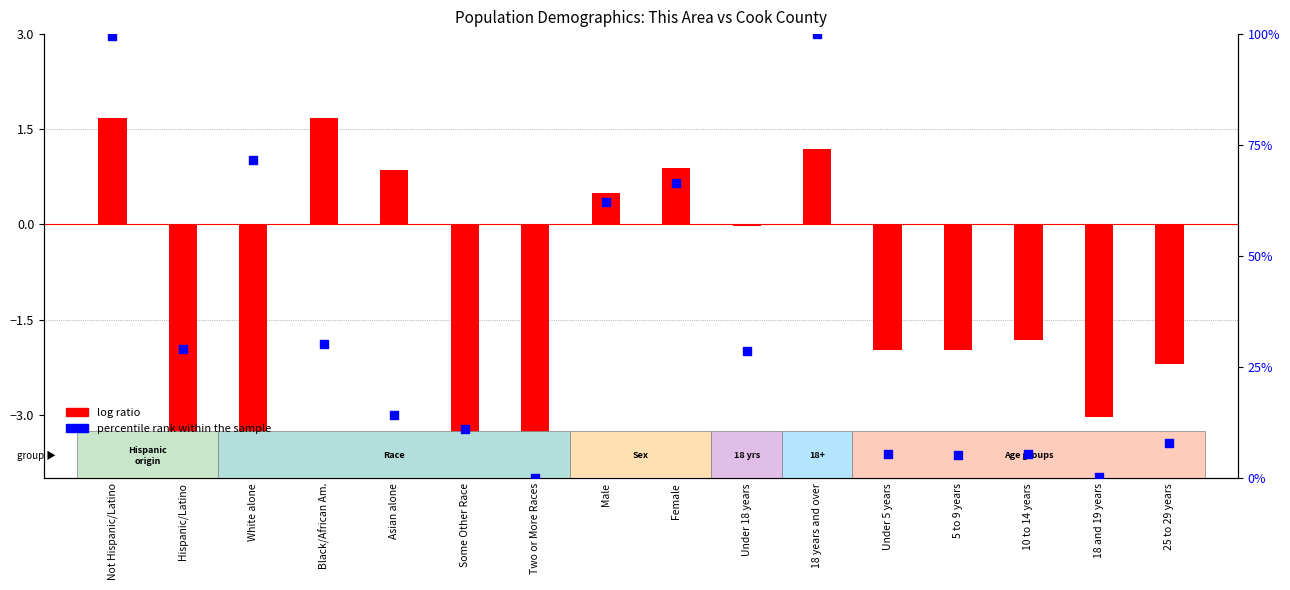

Which series reaches the minimum Y coordinate?

log ratio